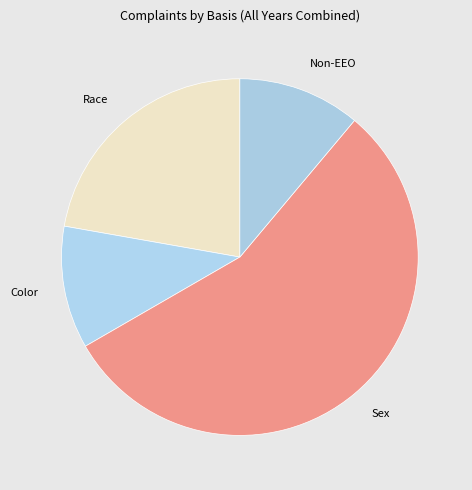

What is the largest slice in the pie chart?

Sex